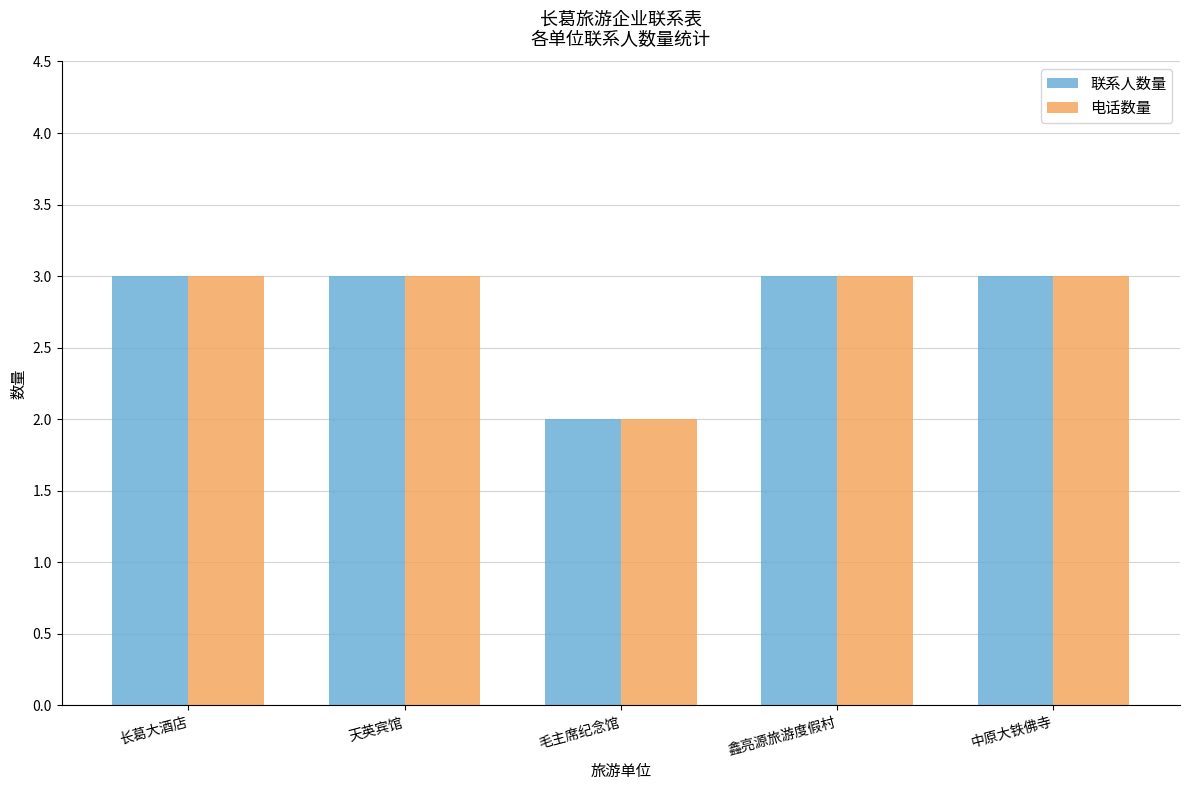

At which label does 电话数量 reach its minimum?

毛主席纪念馆